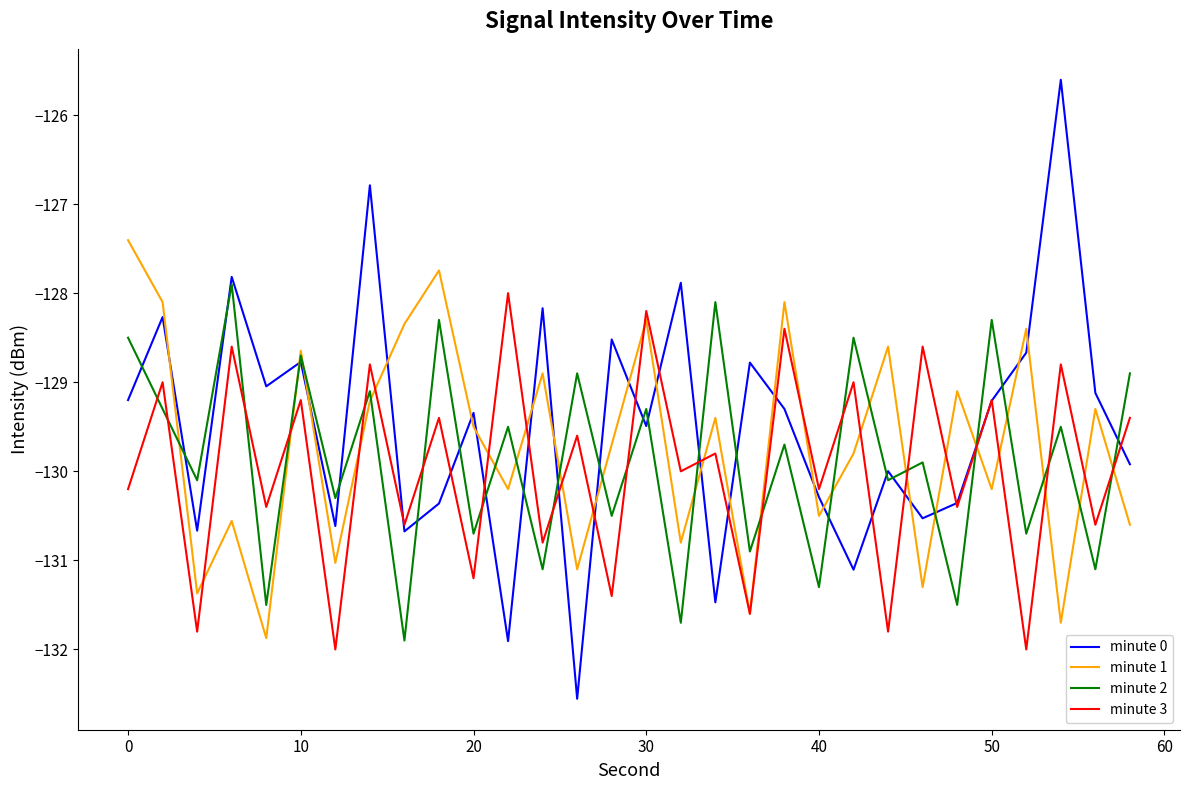

What is the average value of the minute 2 series?

-129.9